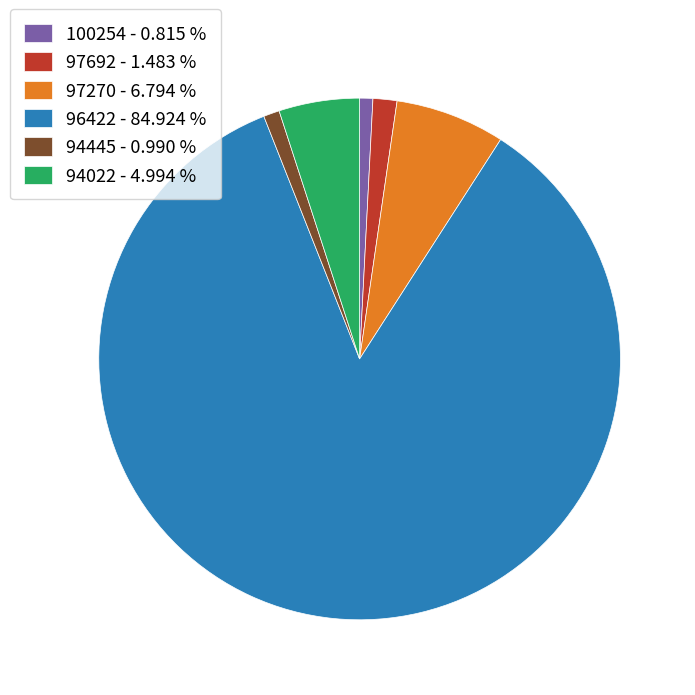

Between 97270 - 6.794 % and 100254 - 0.815 %, which is larger?

97270 - 6.794 %